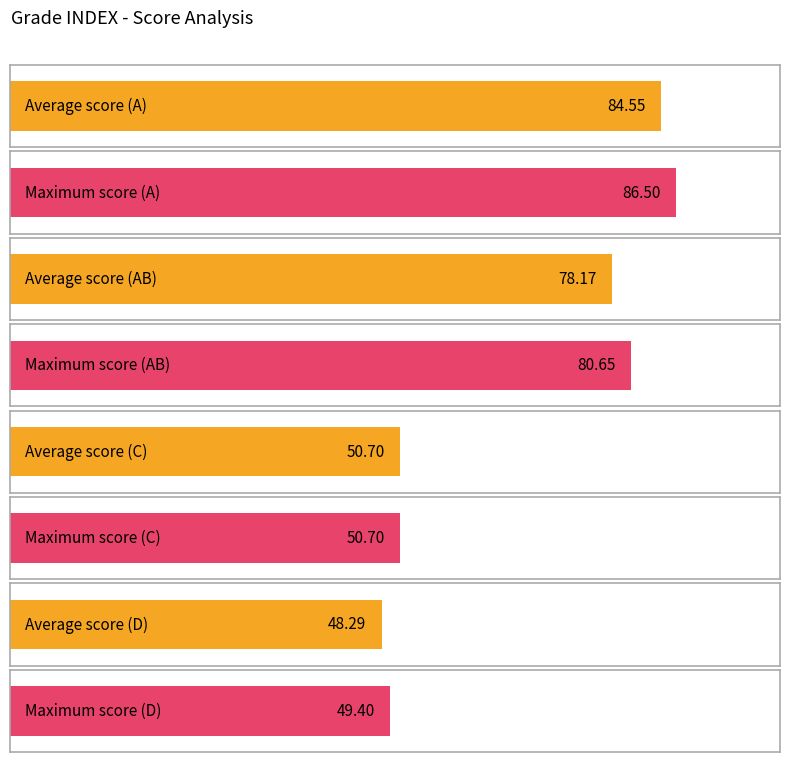

Does the chart contain any negative values?

No